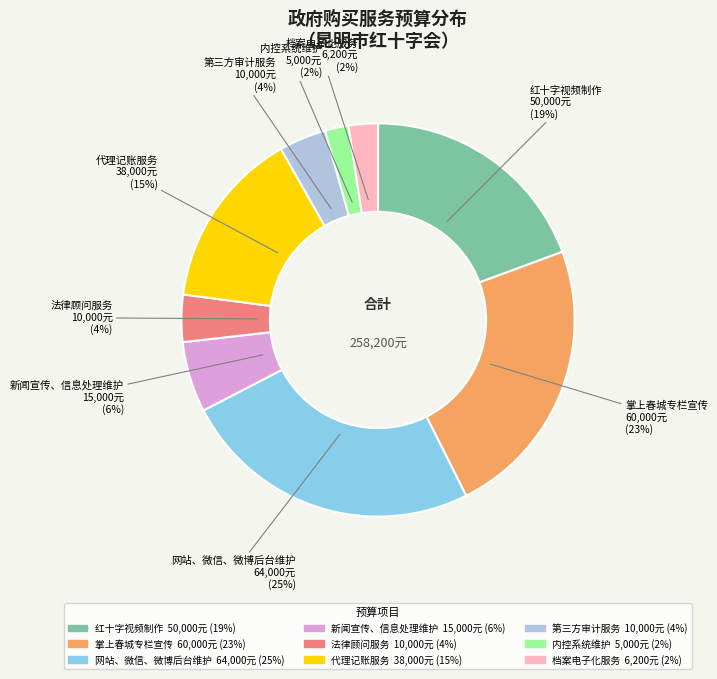

How many segments does this pie chart have?

9